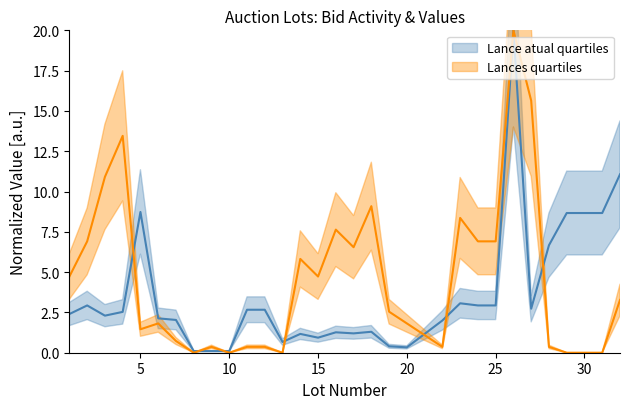

What is the maximum value shown in the chart?

20.0